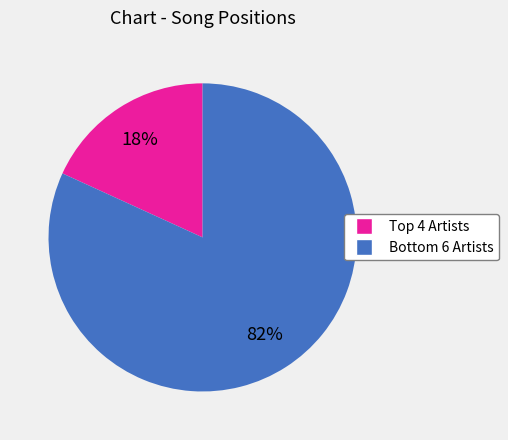

To the nearest percent, what is the average slice percentage?

50%